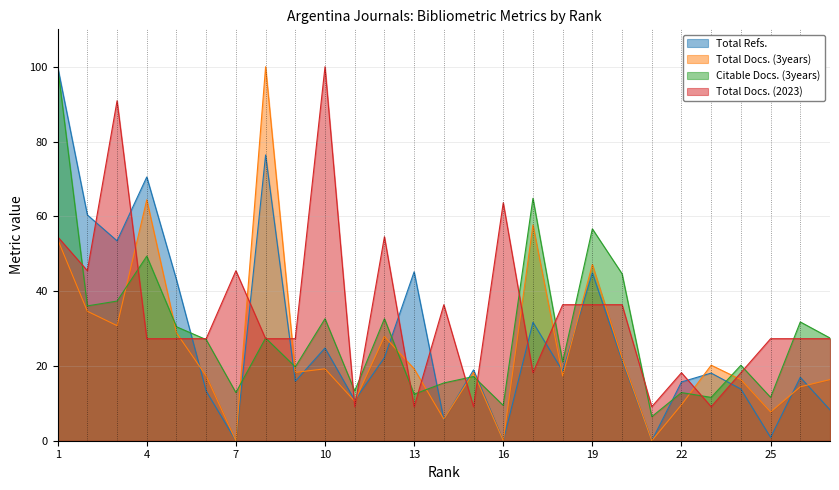

Which series has the largest total across all categories?

Total Docs. (2023)